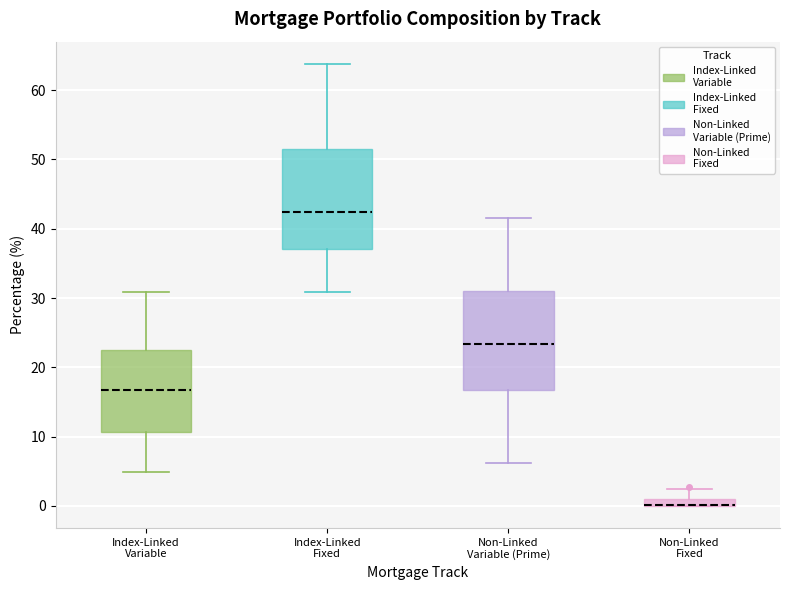

Where is the lower edge of the box for Index-Linked Variable on the y-axis? The values are not printed on the chart, so give them approximately, as read against the axis.

11